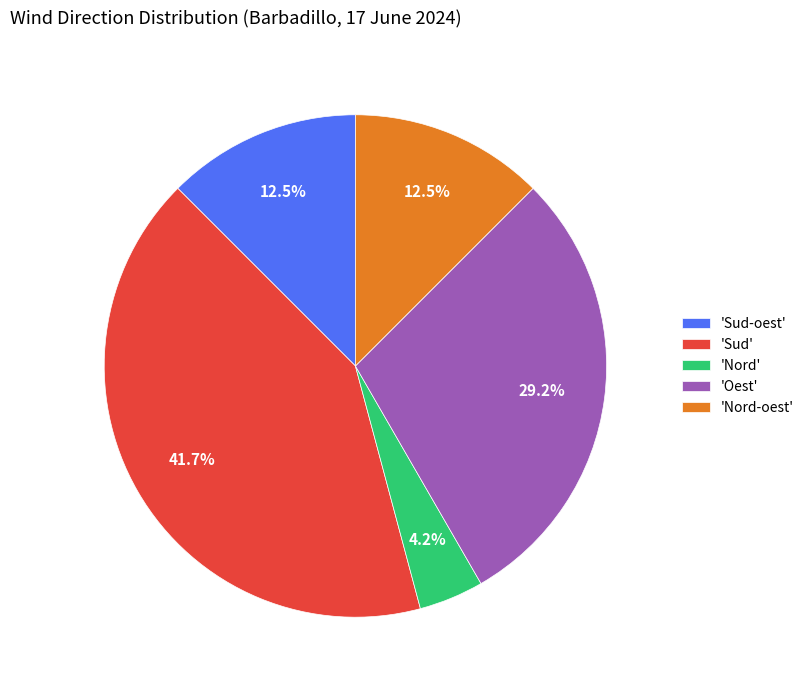

What is the largest slice in the pie chart?

'Sud'